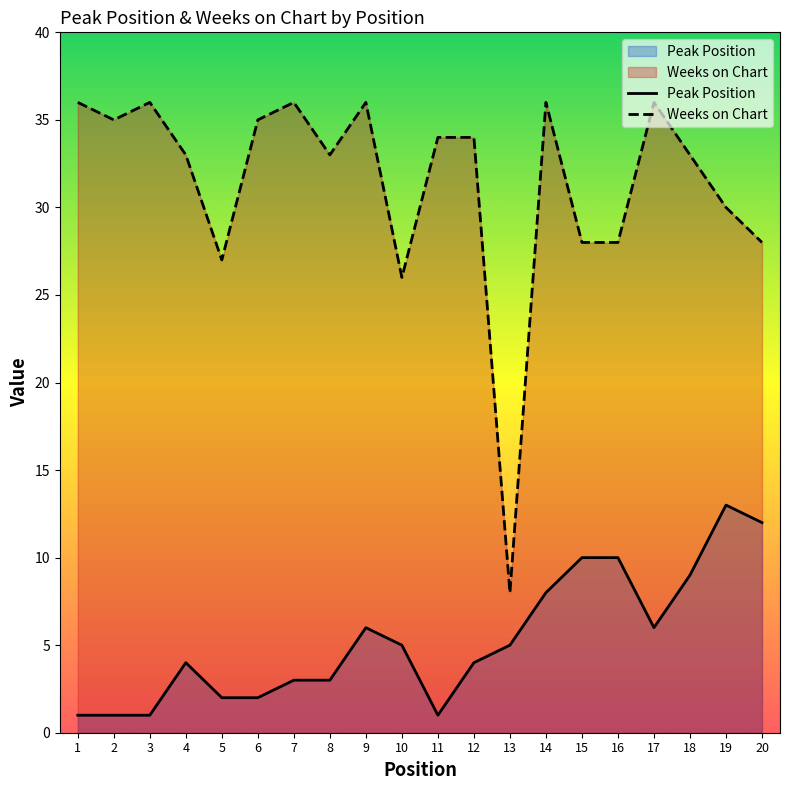

Reading right to left, transcribe all the data shown in this chart.

Peak Position: 20=12	19=13	18=9	17=6	16=10	15=10	14=8	13=5	12=4	11=1	10=5	9=6	8=3	7=3	6=2	5=2	4=4	3=1	2=1	1=1
Weeks on Chart: 20=28	19=30	18=33	17=36	16=28	15=28	14=36	13=8	12=34	11=34	10=26	9=36	8=33	7=36	6=35	5=27	4=33	3=36	2=35	1=36